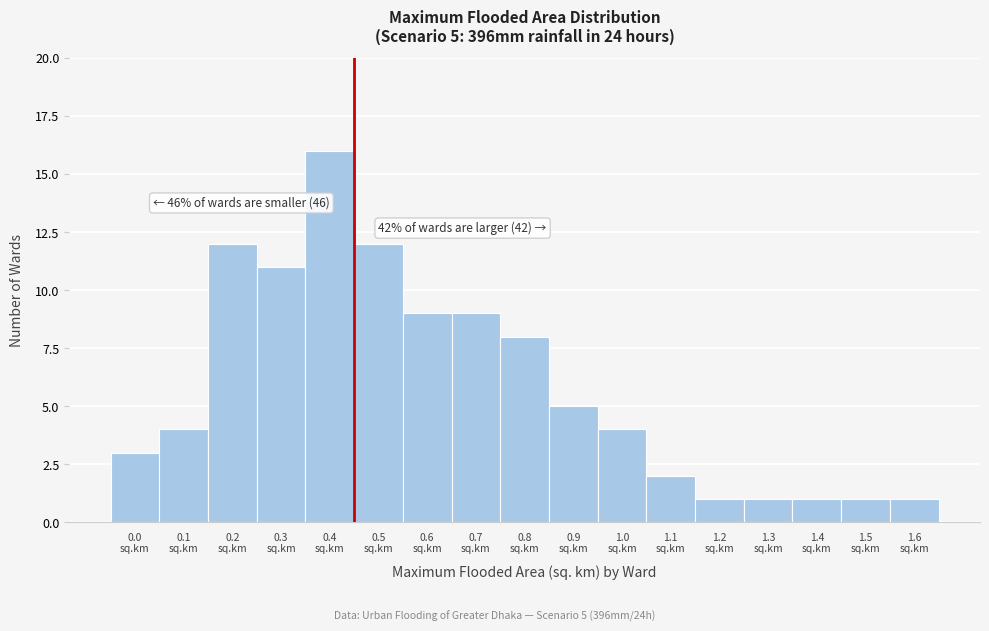

Reading left to right, transcribe all the data shown in this chart.

3	4	12	11	16	12	9	9	8	5	4	2	1	1	1	1	1